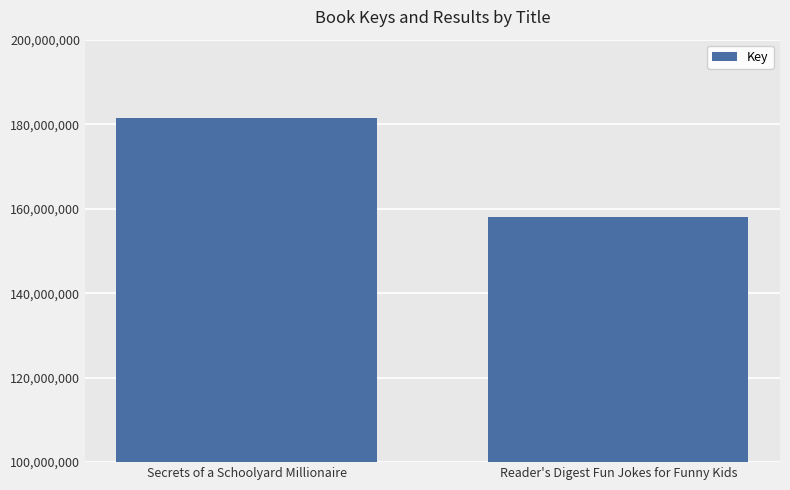

Read the value at Secrets of a Schoolyard Millionaire, to the nearest 10.

181422800